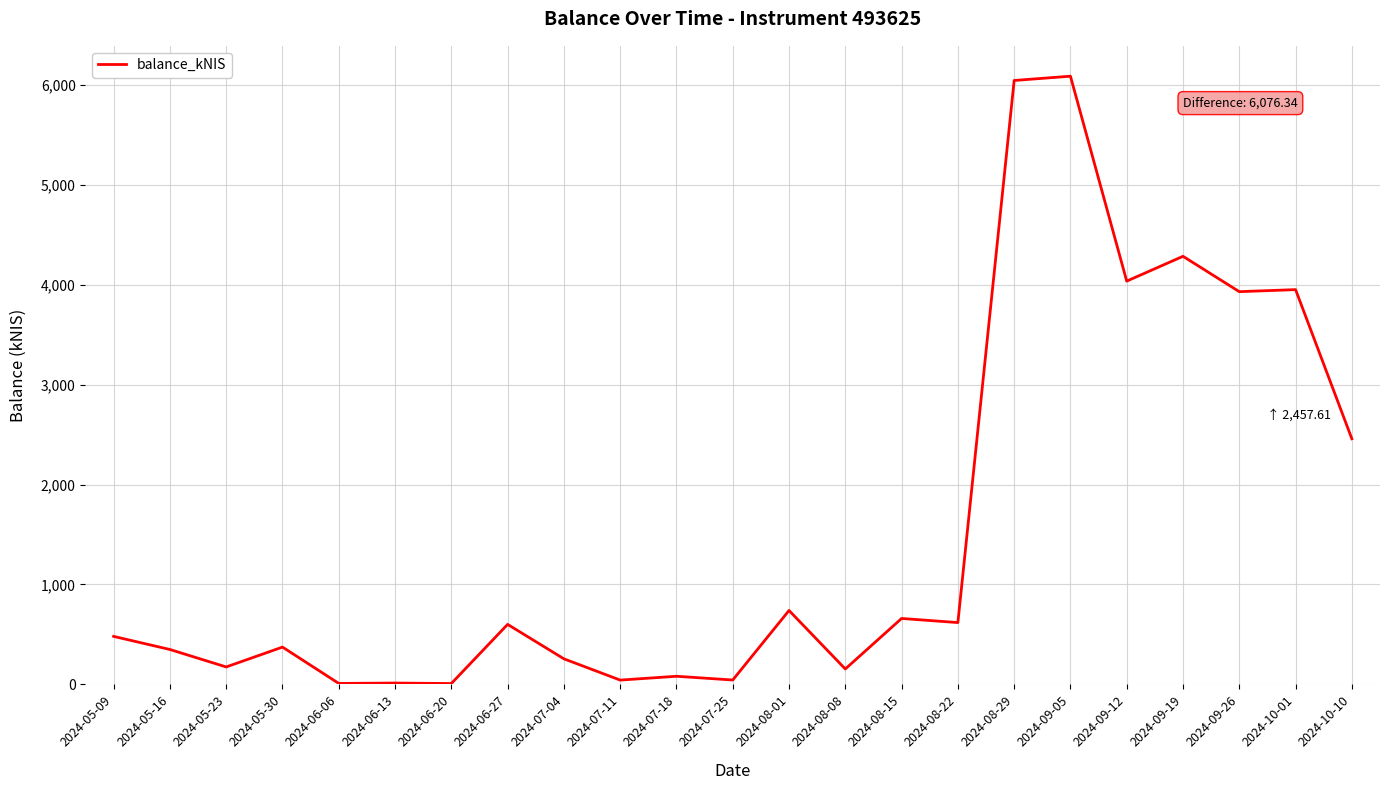

Does the chart display data point markers on the line(s)?

No